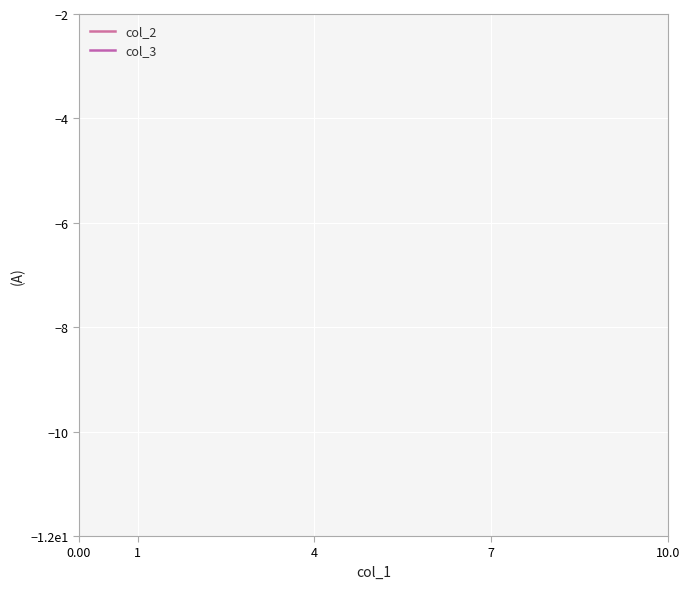

How many lines are shown in the chart?

2